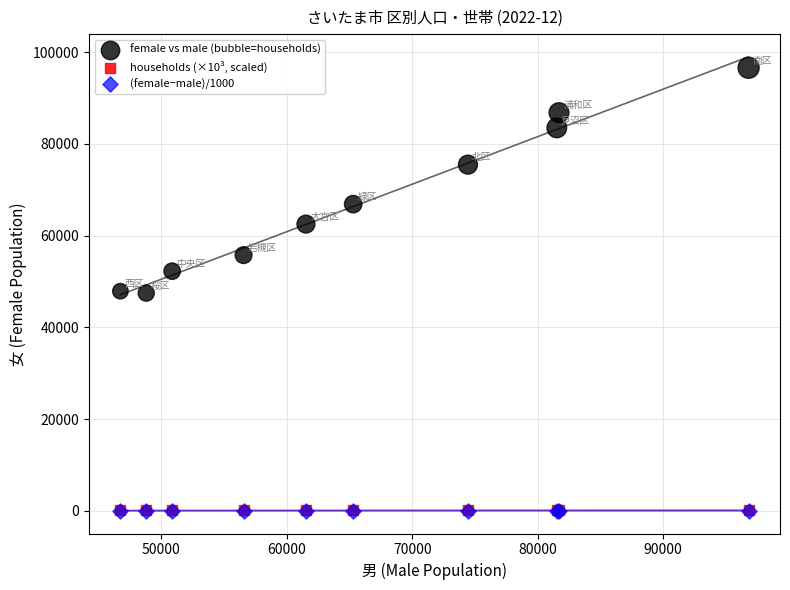

What are all the series names shown in the legend?

female vs male (bubble=households), households (×10³, scaled), (female−male)/1000